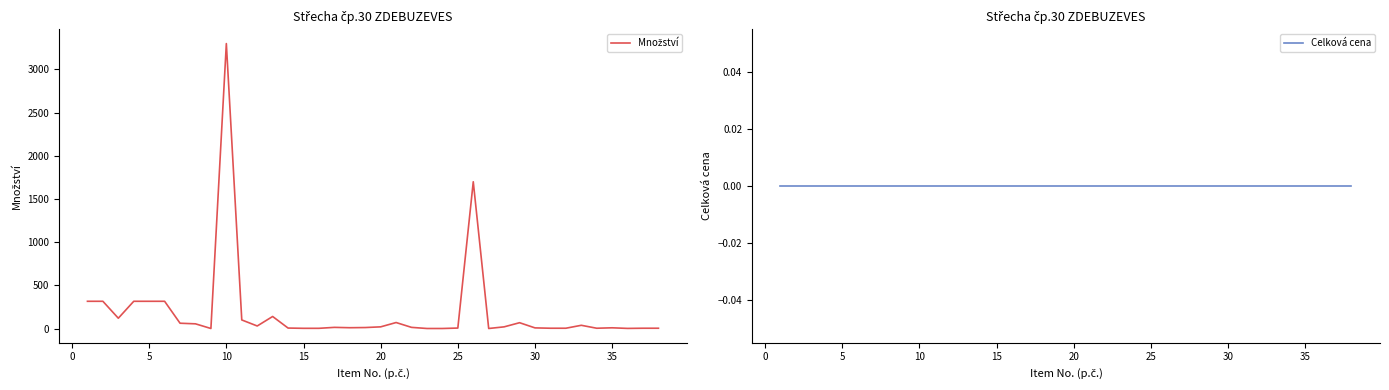

Which series has the largest total across all categories?

Množství